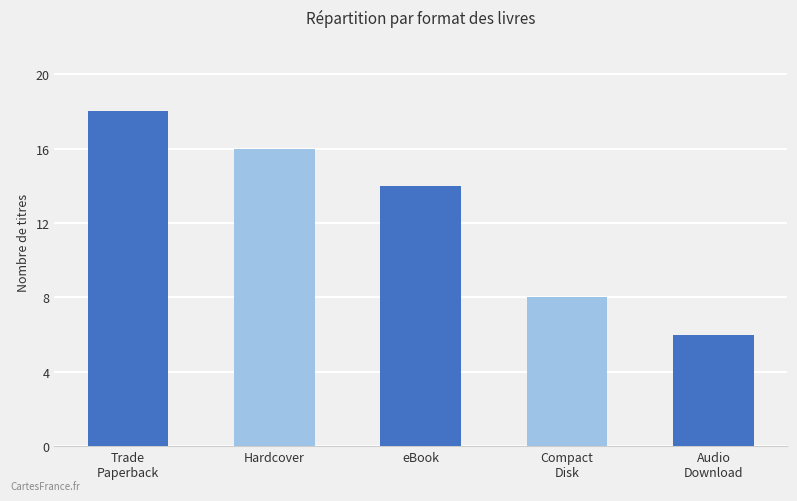

Which category has the highest value across all series?

Trade
Paperback